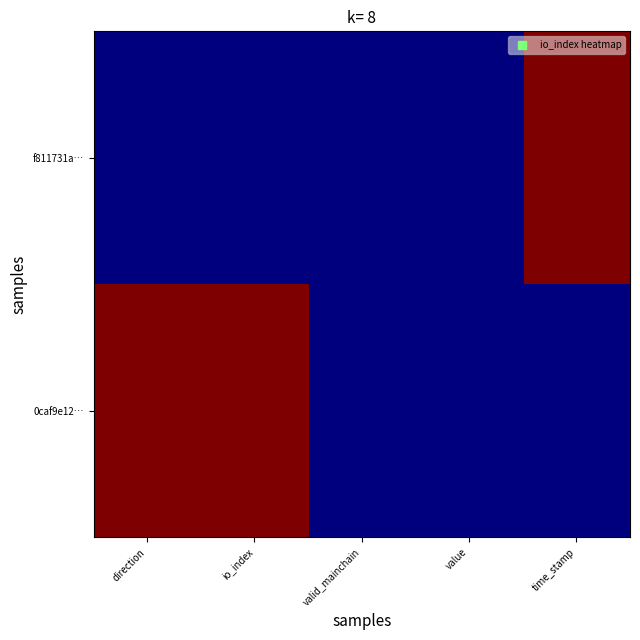

At which category is the sum across all series the highest?

direction